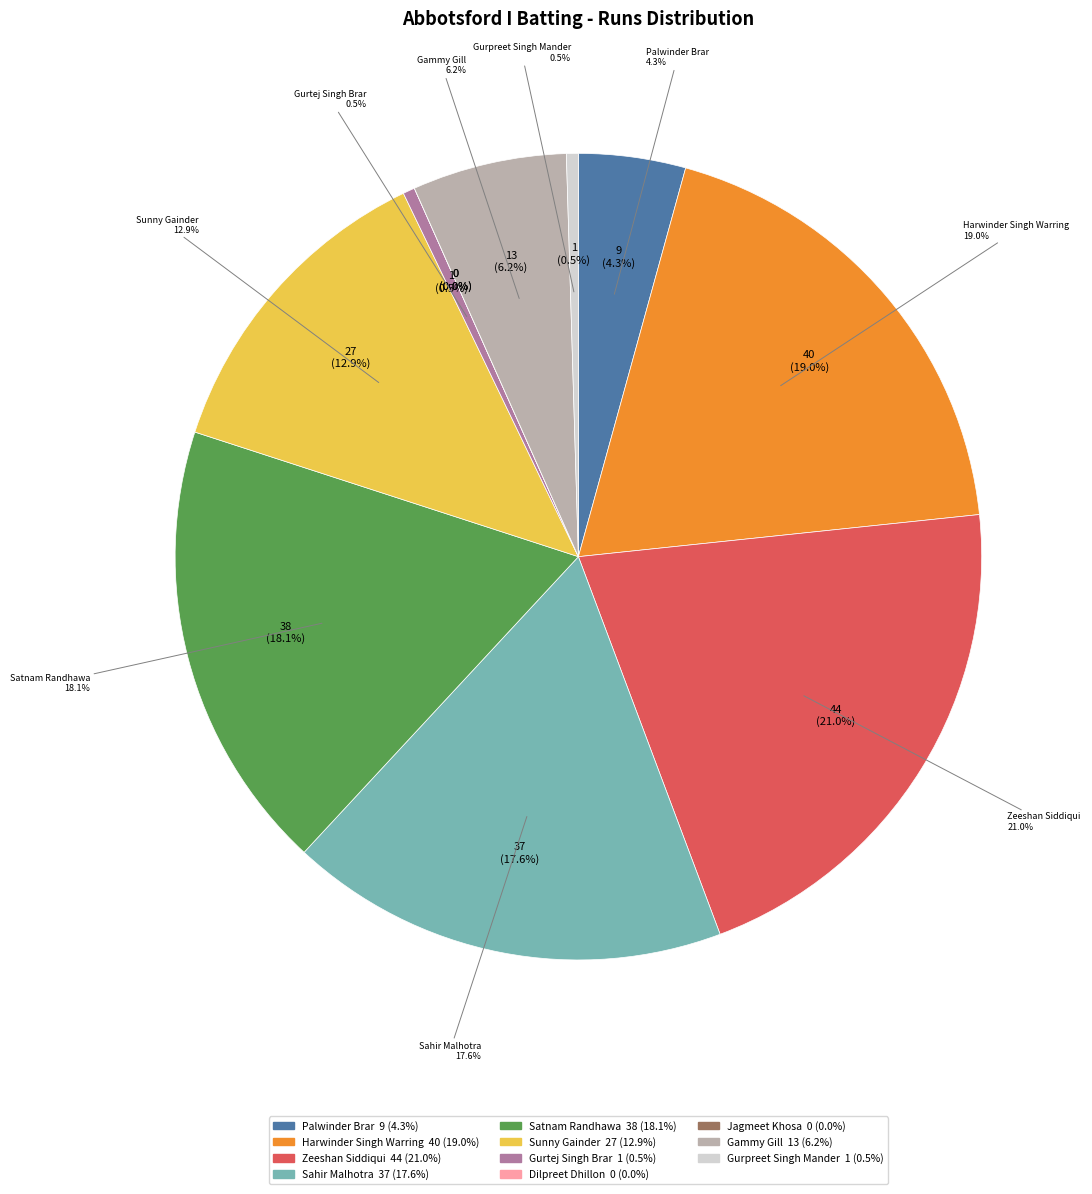

How many slices are in this pie chart?

11